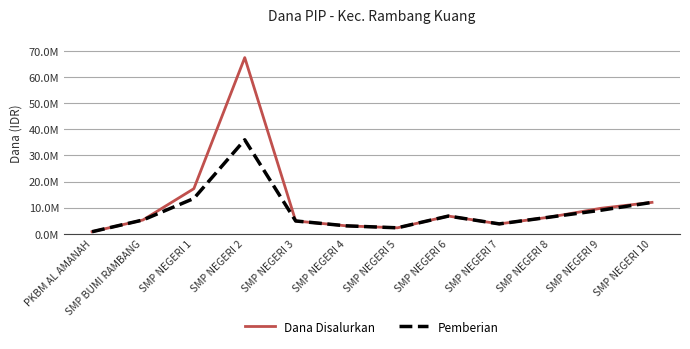

At which category does Pemberian reach its first local valley?

SMP NEGERI 5